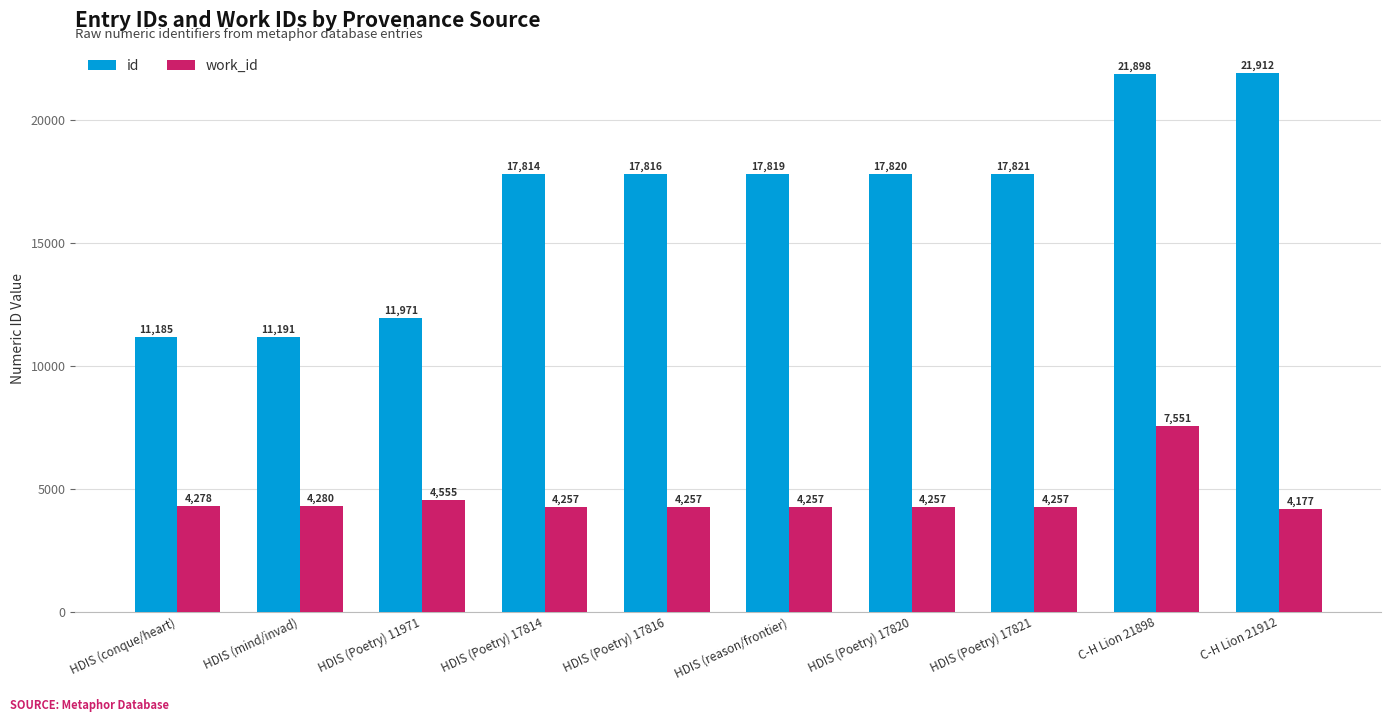

Which series has the largest range (max minus min)?

id